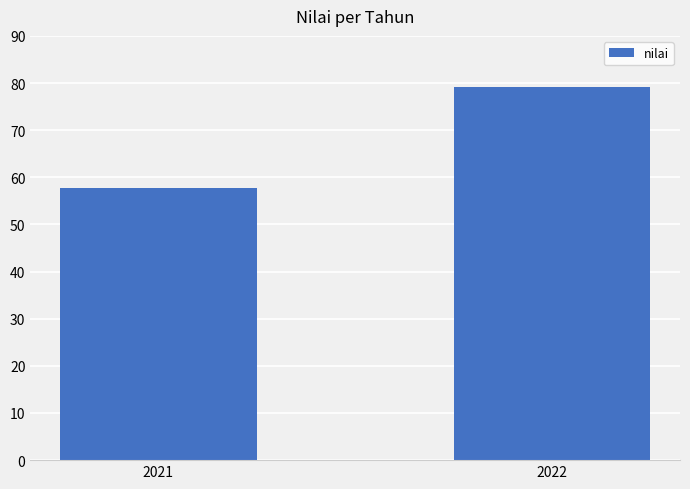

Are the bars grouped side by side (vs. stacked)?

No